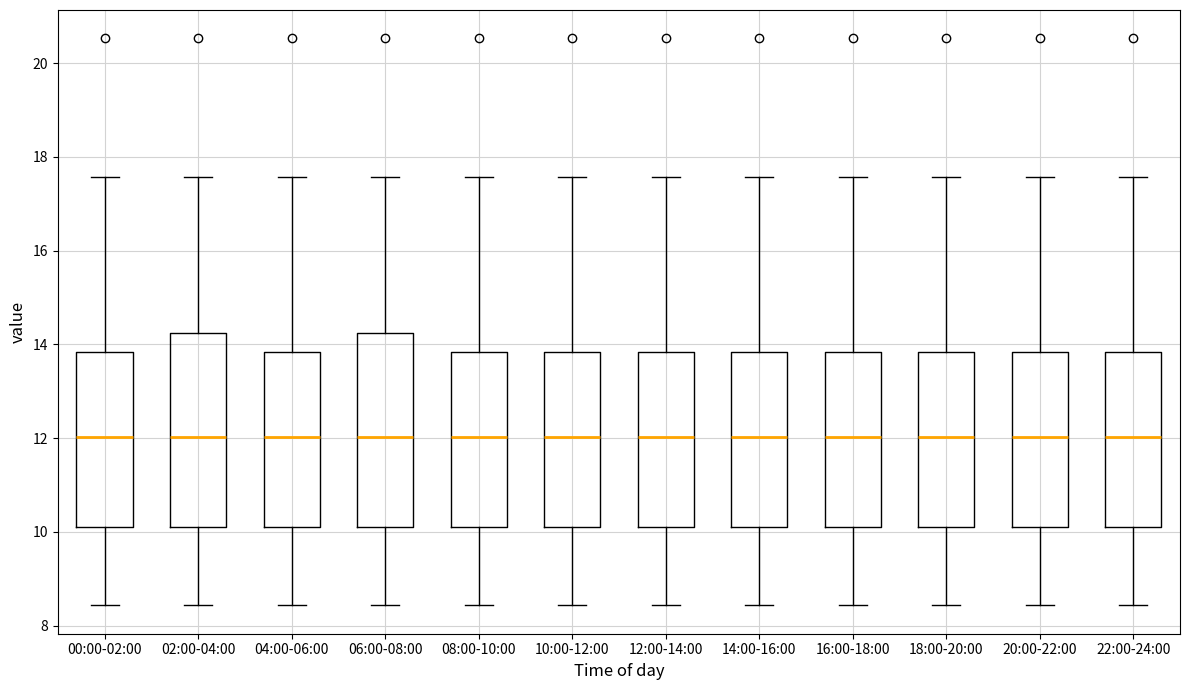

Reading left to right, read every box against the y-axis: the position of its median line, the range the box covers, and the ends of its whiskers. The values are not printed on the chart, so give them approximately, as read against the axis.

00:00-02:00: median 12.0, box 10.2 to 13.8, whiskers 8.4 to 17.6
02:00-04:00: median 12.0, box 10.2 to 14.2, whiskers 8.4 to 17.6
04:00-06:00: median 12.0, box 10.2 to 13.8, whiskers 8.4 to 17.6
06:00-08:00: median 12.0, box 10.2 to 14.2, whiskers 8.4 to 17.6
08:00-10:00: median 12.0, box 10.2 to 13.8, whiskers 8.4 to 17.6
10:00-12:00: median 12.0, box 10.2 to 13.8, whiskers 8.4 to 17.6
12:00-14:00: median 12.0, box 10.2 to 13.8, whiskers 8.4 to 17.6
14:00-16:00: median 12.0, box 10.2 to 13.8, whiskers 8.4 to 17.6
16:00-18:00: median 12.0, box 10.2 to 13.8, whiskers 8.4 to 17.6
18:00-20:00: median 12.0, box 10.2 to 13.8, whiskers 8.4 to 17.6
20:00-22:00: median 12.0, box 10.2 to 13.8, whiskers 8.4 to 17.6
22:00-24:00: median 12.0, box 10.2 to 13.8, whiskers 8.4 to 17.6